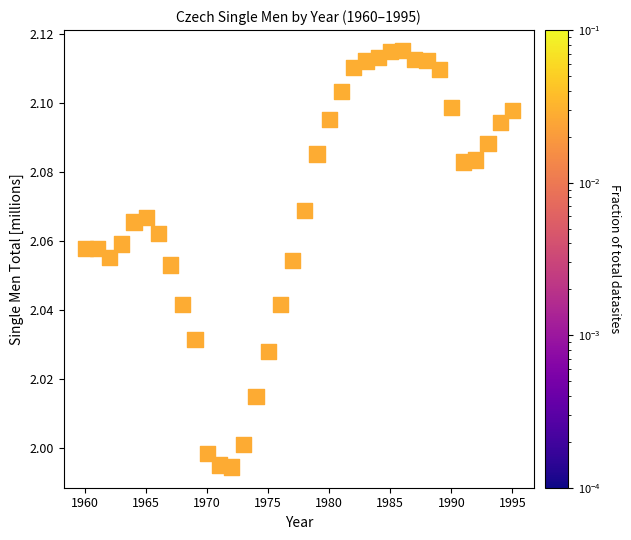

What is the range of X values (max minus min)?

35.0